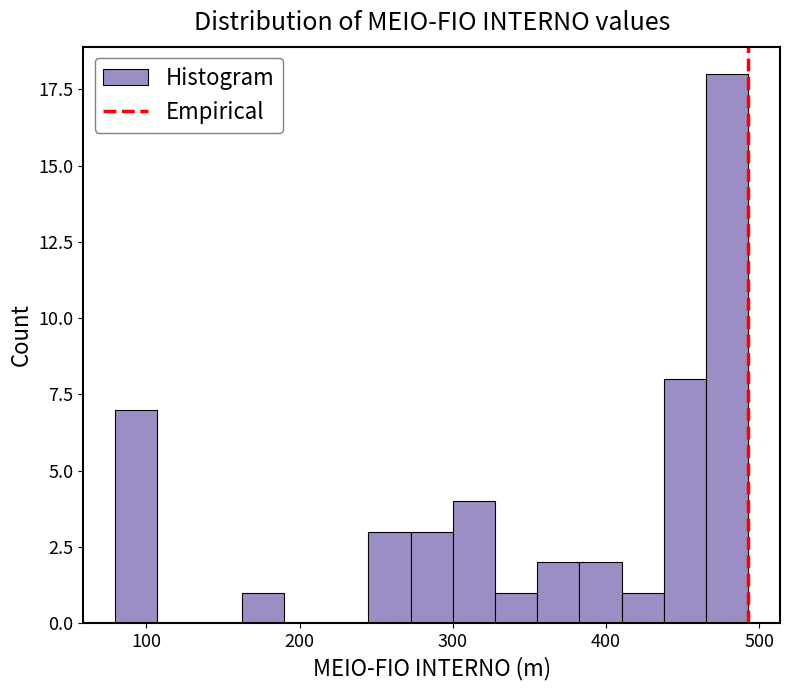

Around what value on the x-axis is the tallest bar? Give the approximate position of its centre, as read against the axis.

480